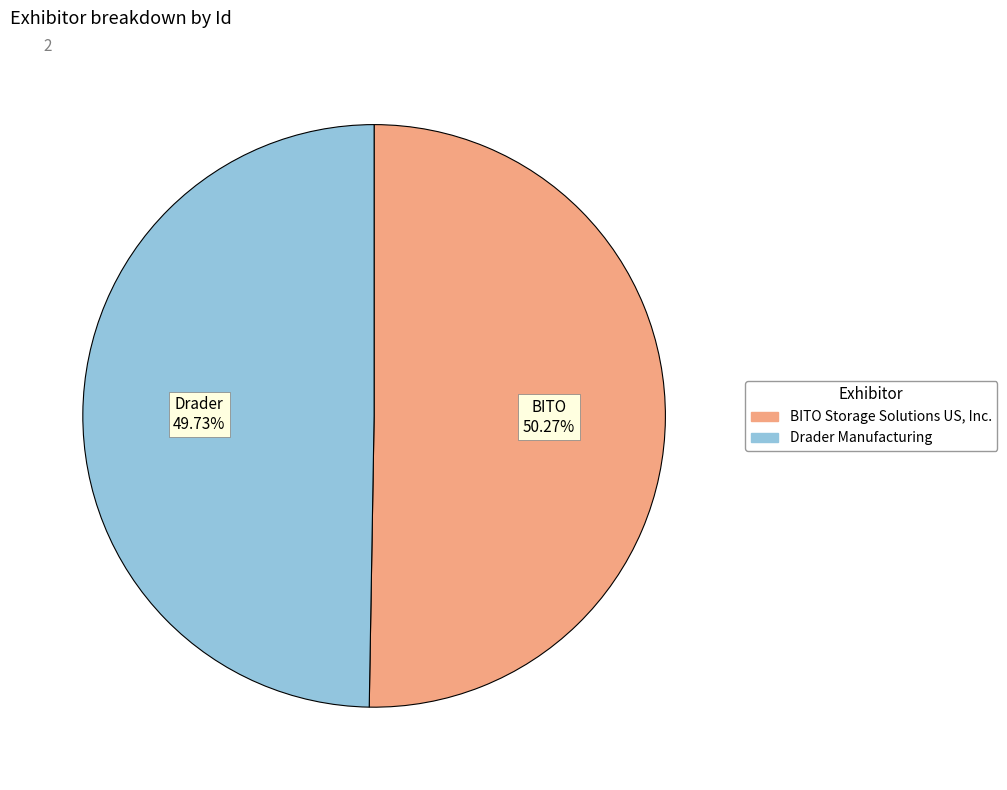

Which category accounts for the majority?

BITO Storage Solutions US, Inc.